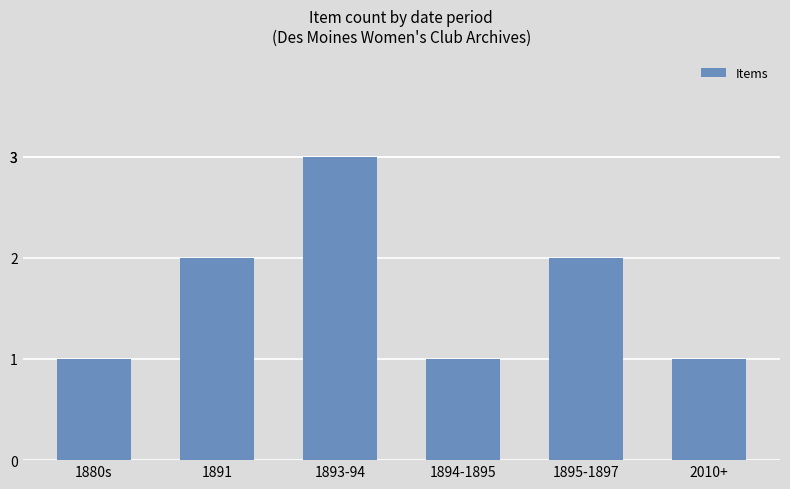

Reading right to left, extract all data points from this chart.

2010+=1	1895-1897=2	1894-1895=1	1893-94=3	1891=2	1880s=1